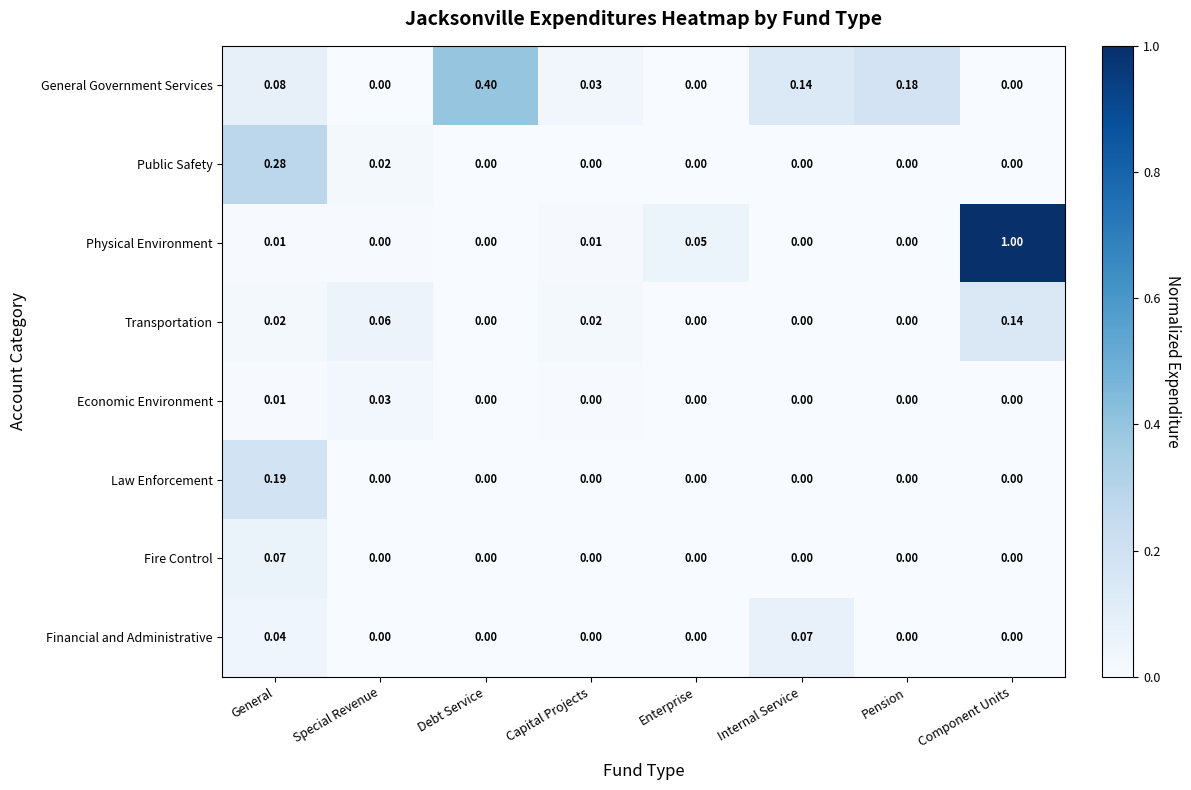

Between Capital Projects and Pension, which series saw the biggest shift?

General Government Services